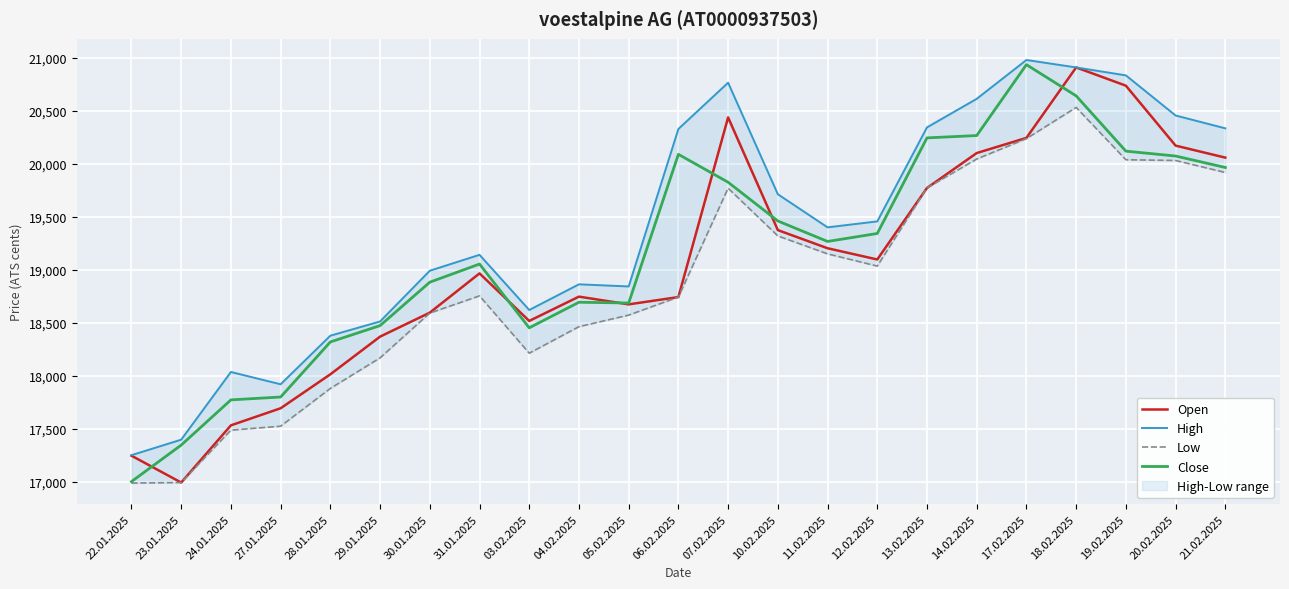

What is the label of the 15th point from the left?

11.02.2025